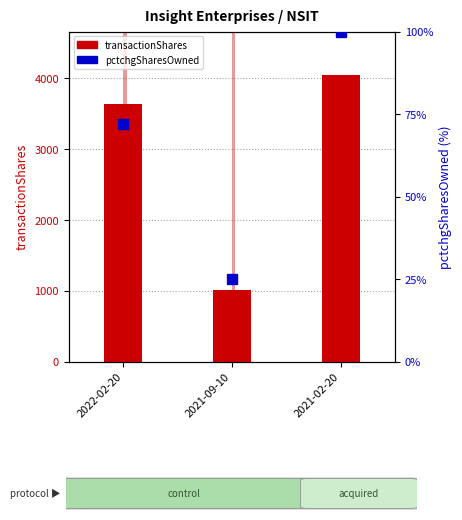

What is the greatest value displayed?

8710